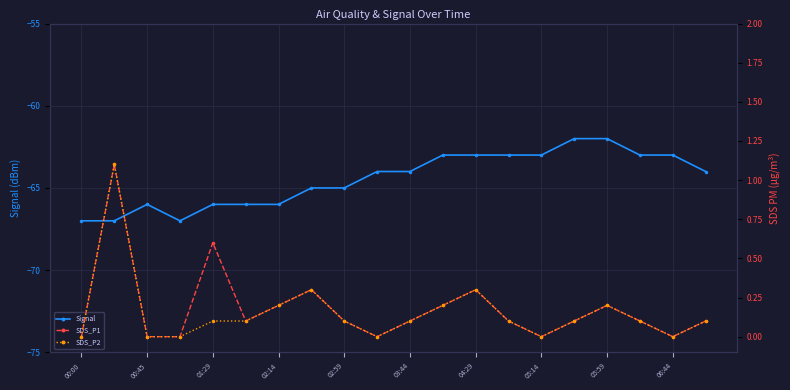

Where is the first local maximum for Signal?

00:45